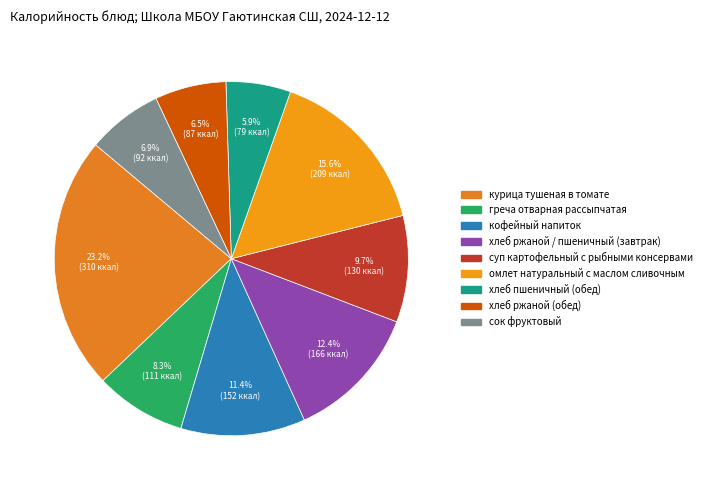

Combined, what portion of the pie is суп картофельный с рыбными консервами and греча отварная рассыпчатая?

18.0%